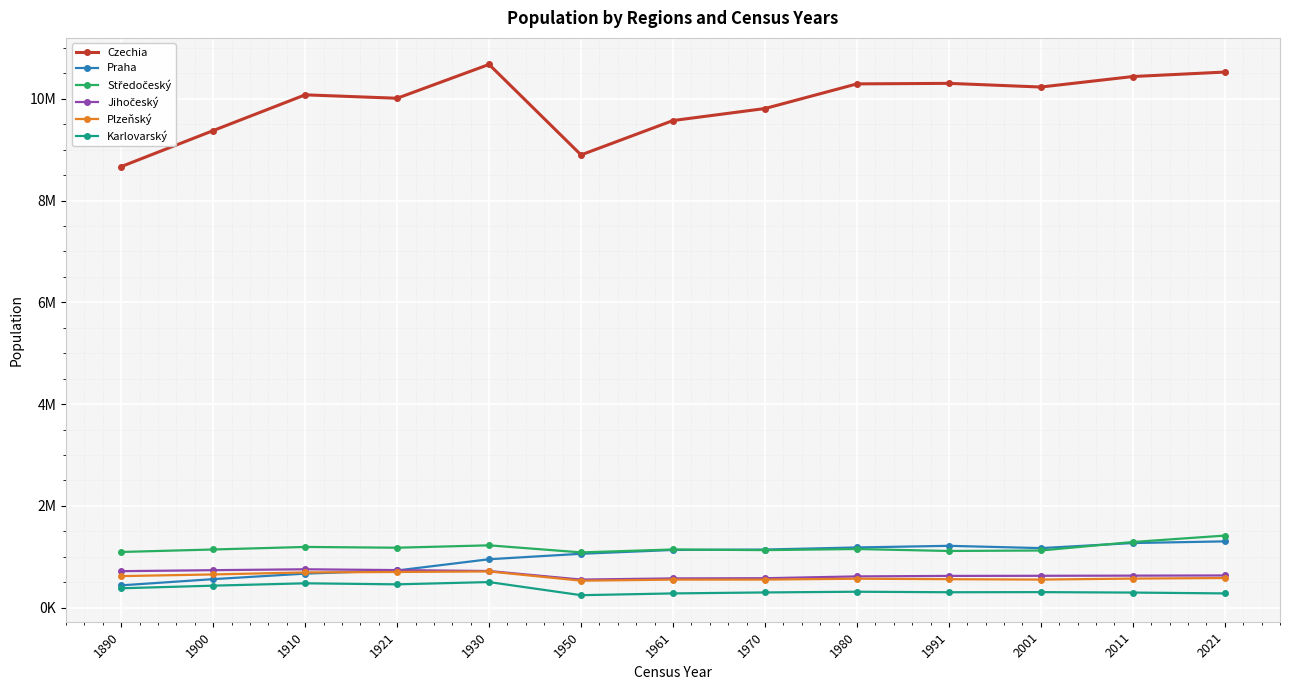

What is the sum of all Středočeský values?

15275990